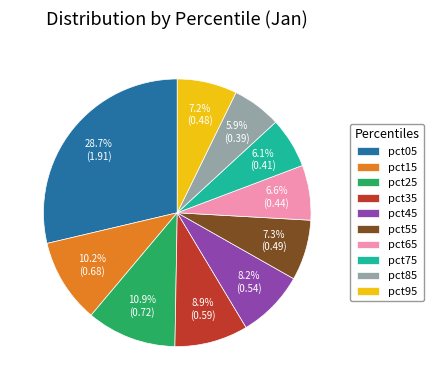

To the nearest percent, what portion does pct95 represent?

7%